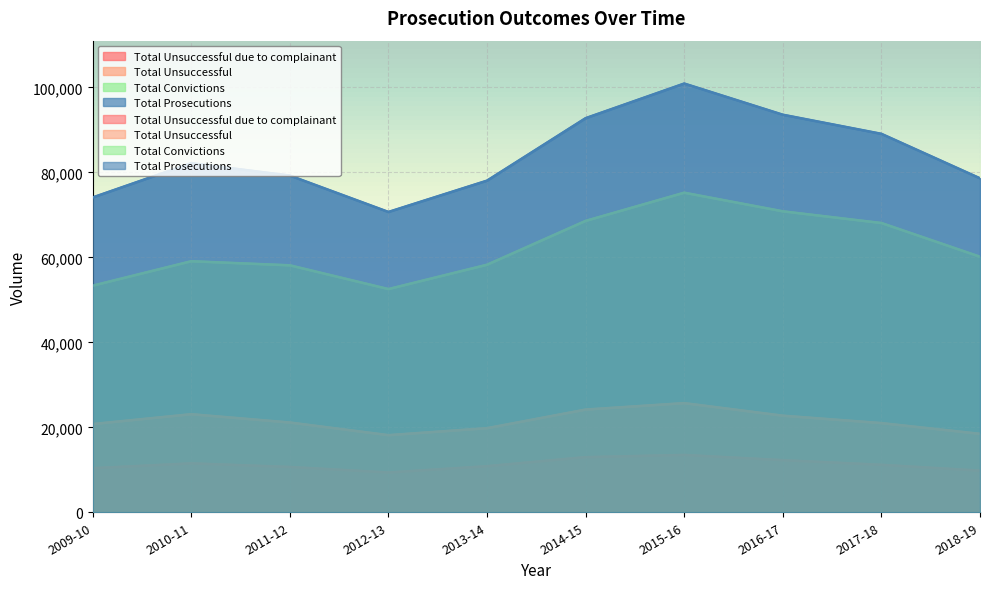

What is the value of the Total Unsuccessful point at the 2nd from the left?

23086